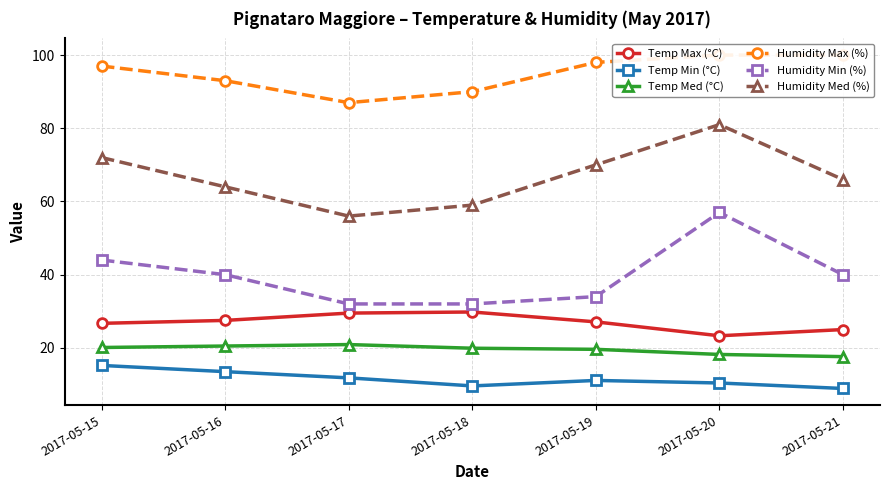

What value does the Temp Min (°C) series have at 2017-05-17?

11.8